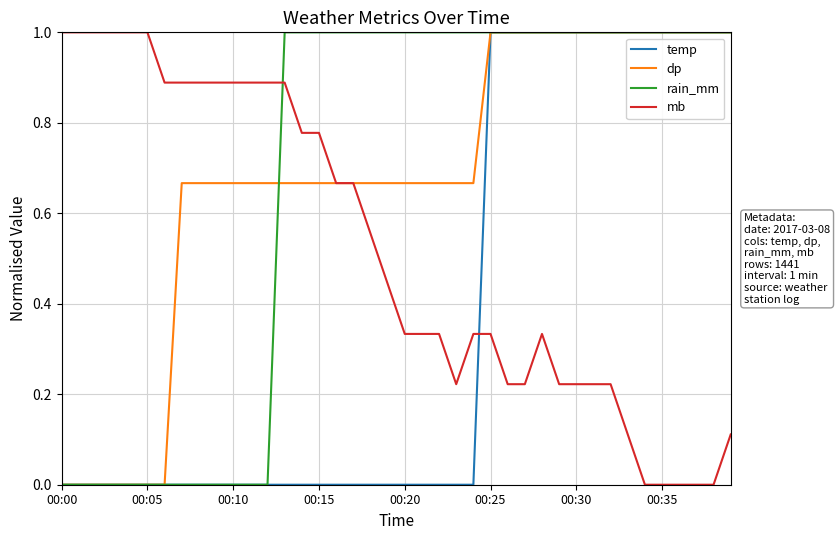

Count the dp values in the range 0 to 1.

40